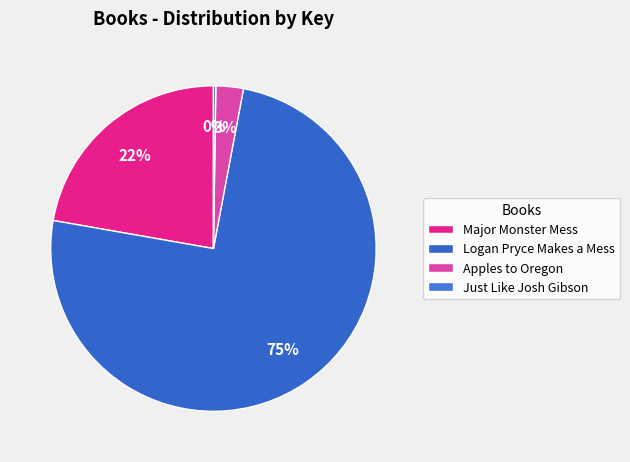

To the nearest percent, what percentage of the pie is Apples to Oregon?

3%